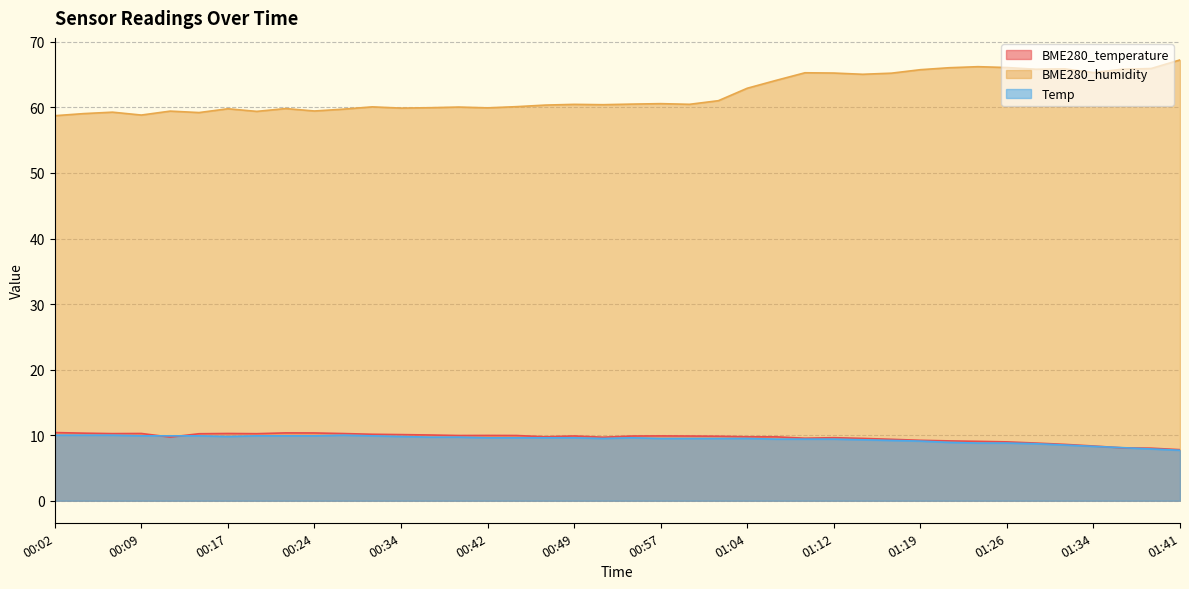

Which category has the lowest value in the BME280_temperature series?

01:41